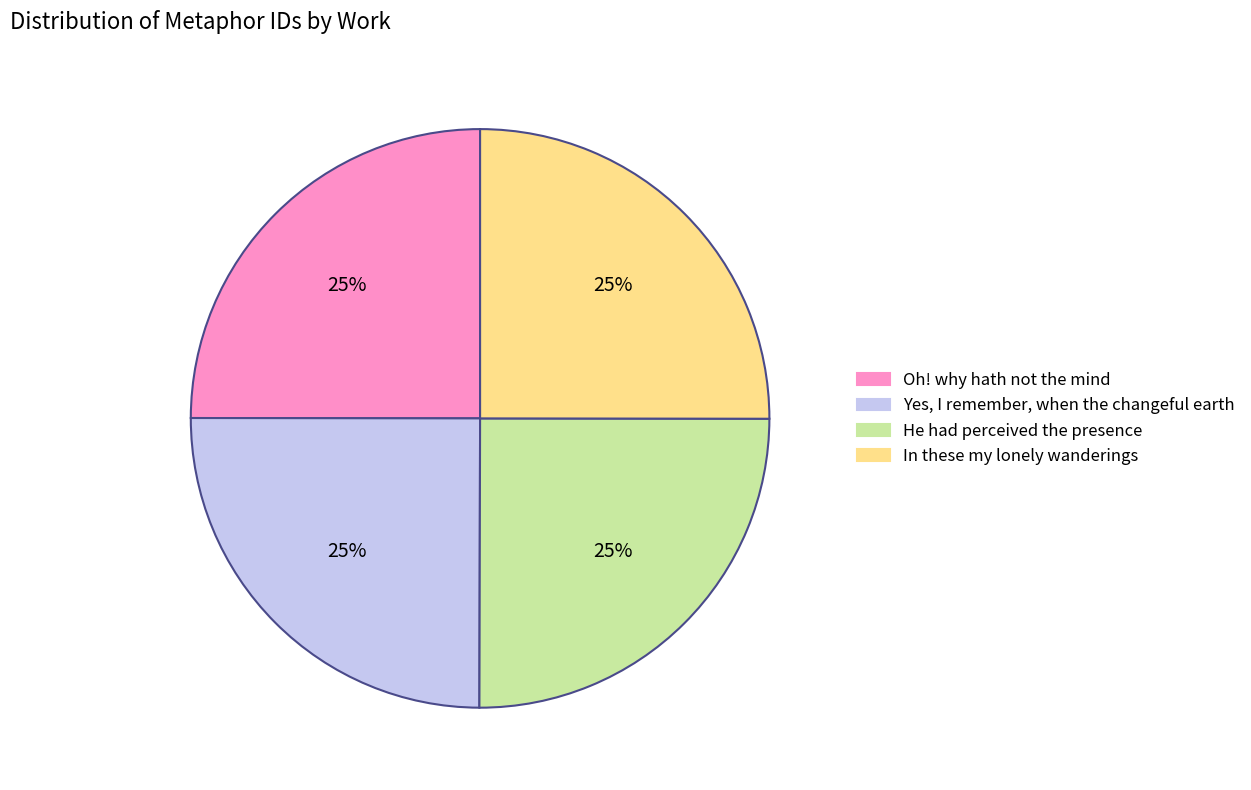

Approximately how many times larger is the value at Oh! why hath not the mind compared to Yes, I remember, when the changeful earth?

1.0